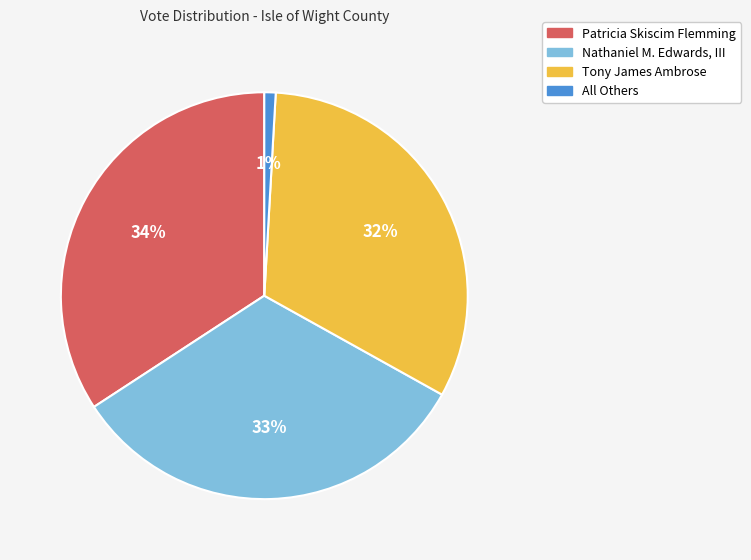

Does All Others represent more than half of the total?

No